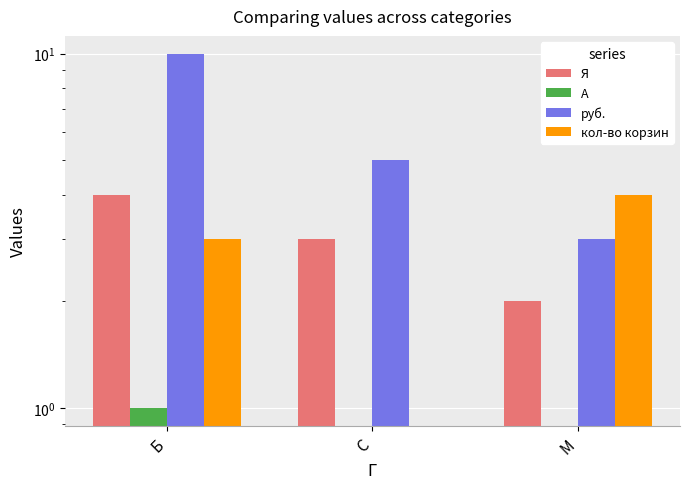

What is the greatest value displayed?

10